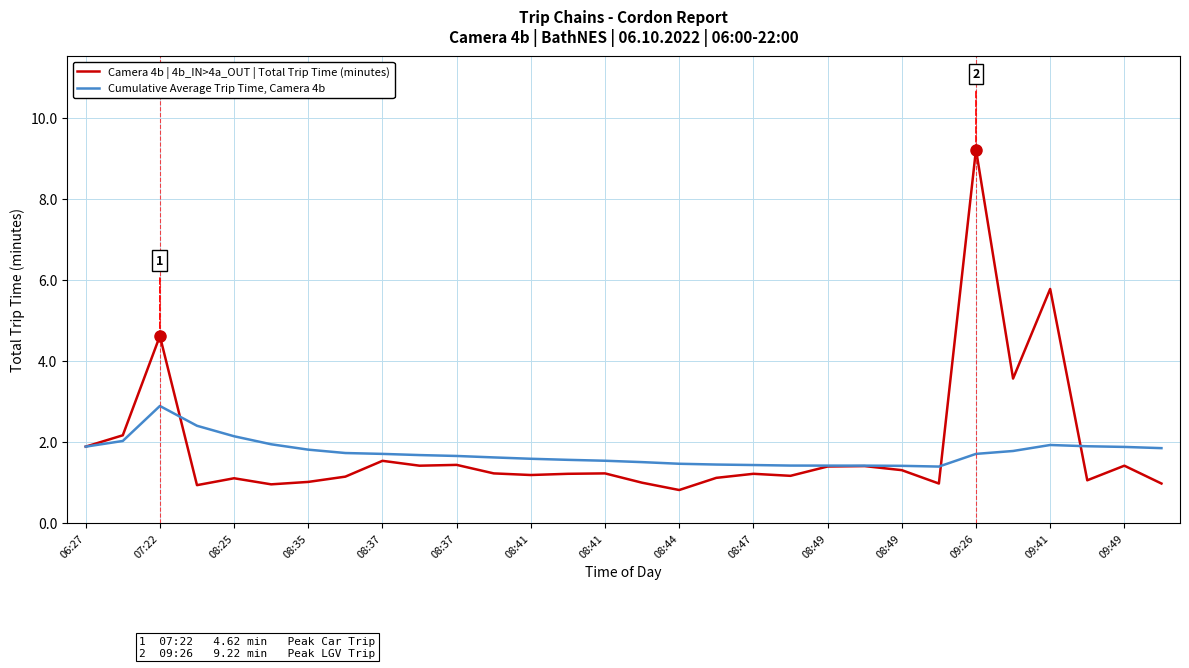

Rank the series by their average value, from lowest to highest.

Cumulative Average Trip Time, Camera 4b, Camera 4b | 4b_IN>4a_OUT | Total Trip Time (minutes)